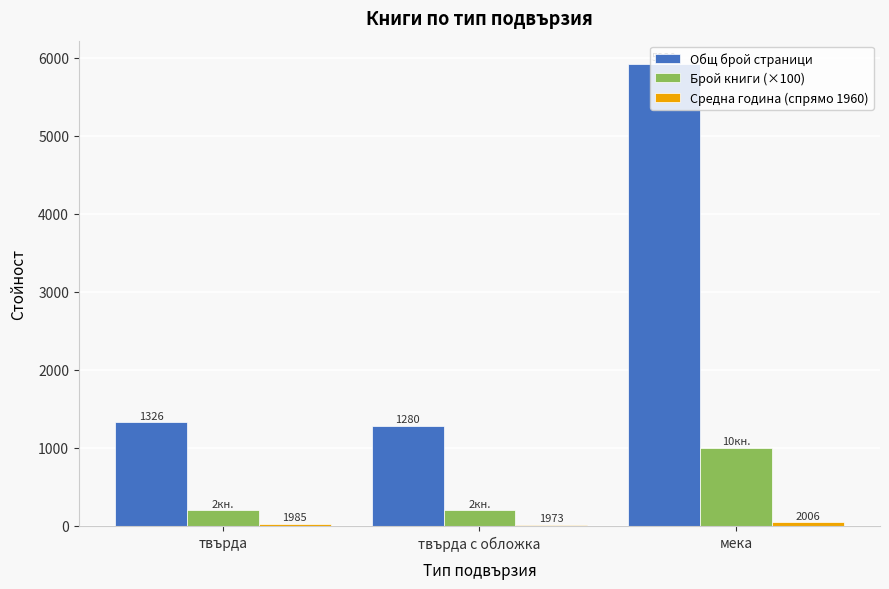

At which category is the sum across all series the highest?

мека